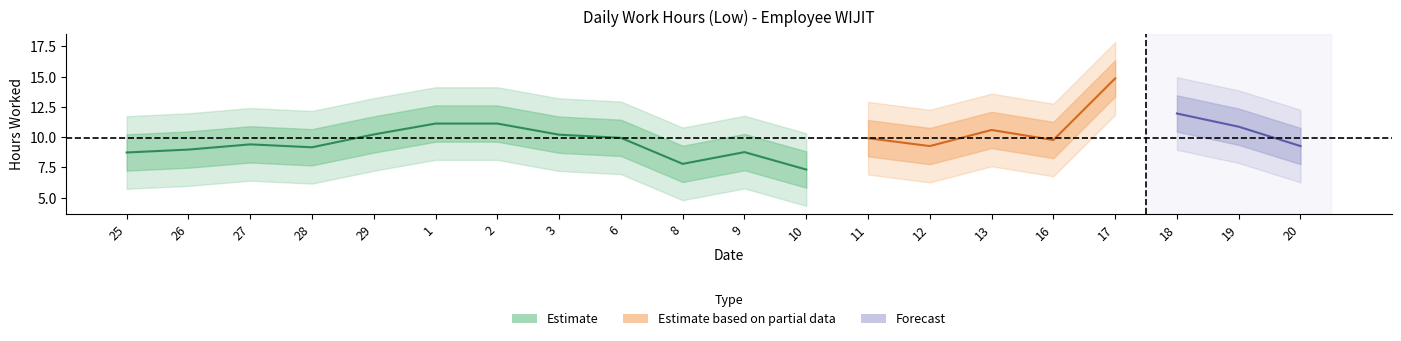

What is the change in value from 13 to 16?

-0.8